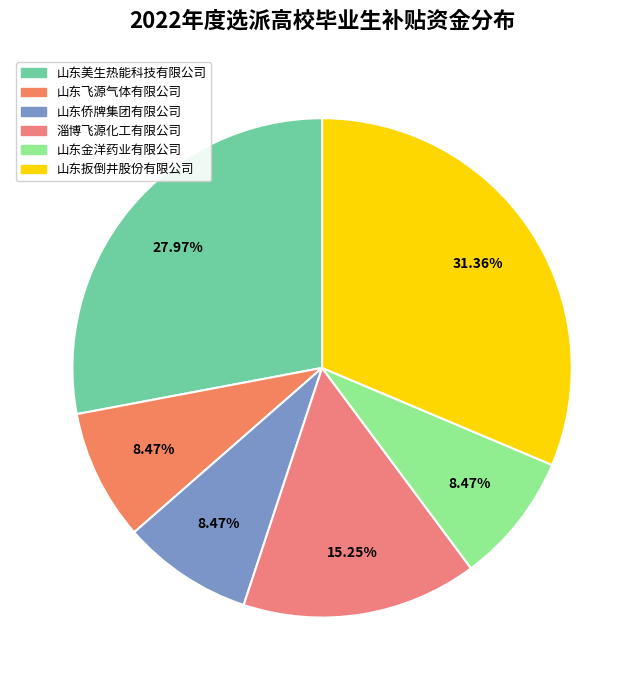

What percentage is the 山东美生热能科技有限公司 slice, to the nearest percent?

28%